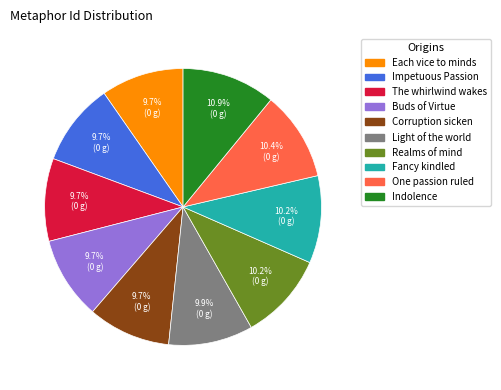

Is there a majority slice in this chart?

No